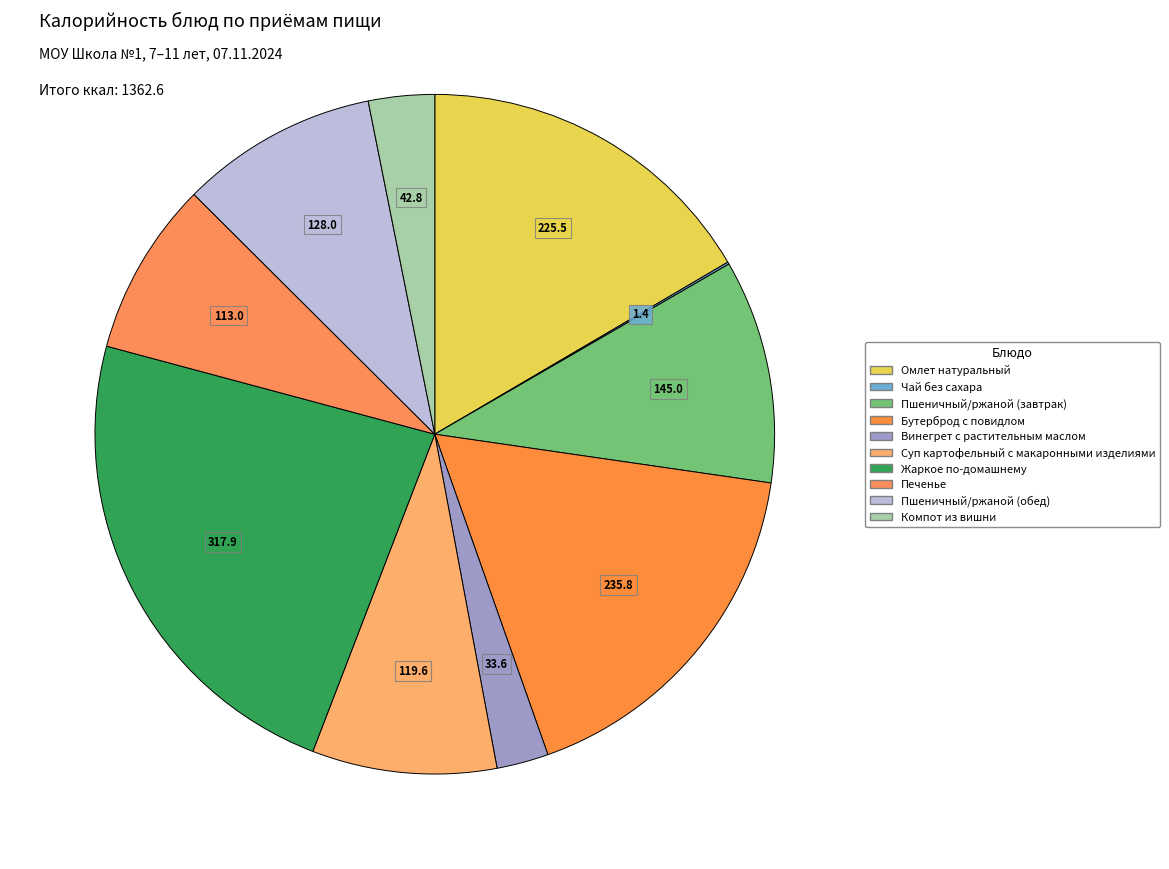

What percentage do Пшеничный/ржаной (завтрак) and Печенье together represent?

18.9%